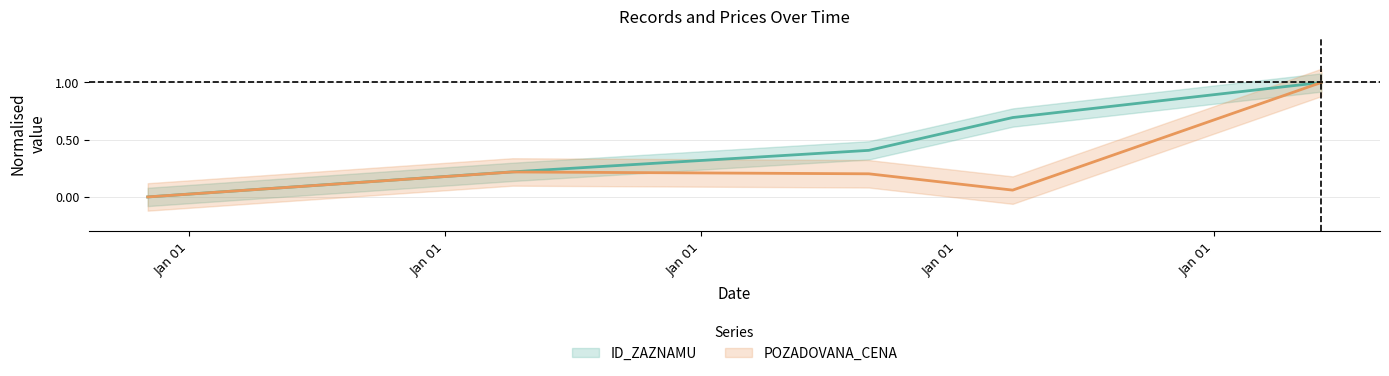

Which has a higher value, 2024-03-20 or 2022-04-07?

2024-03-20